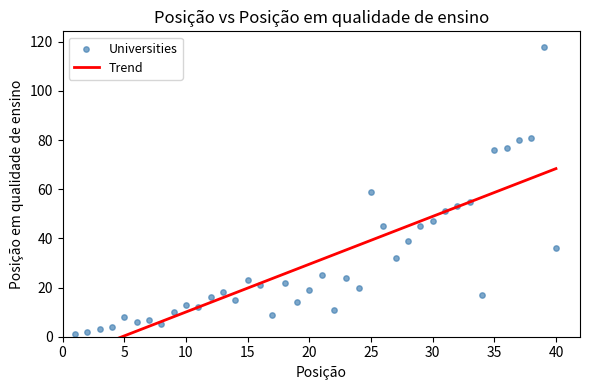

What is the range of X values (max minus min)?

39